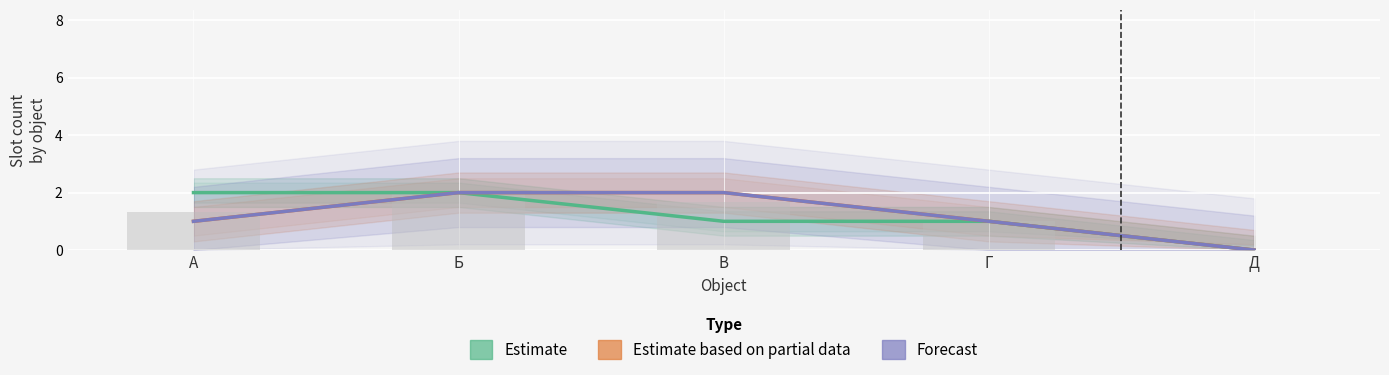

What is the highest value of the Forecast series?

2